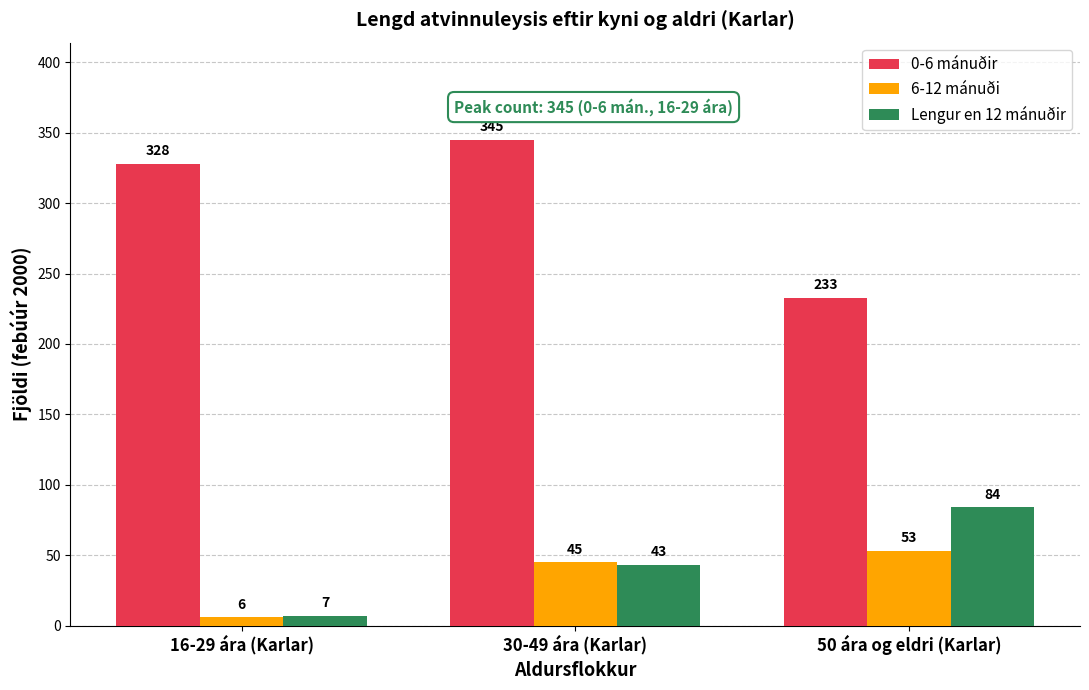

What is the average value of the 0-6 mánuðir series?

302